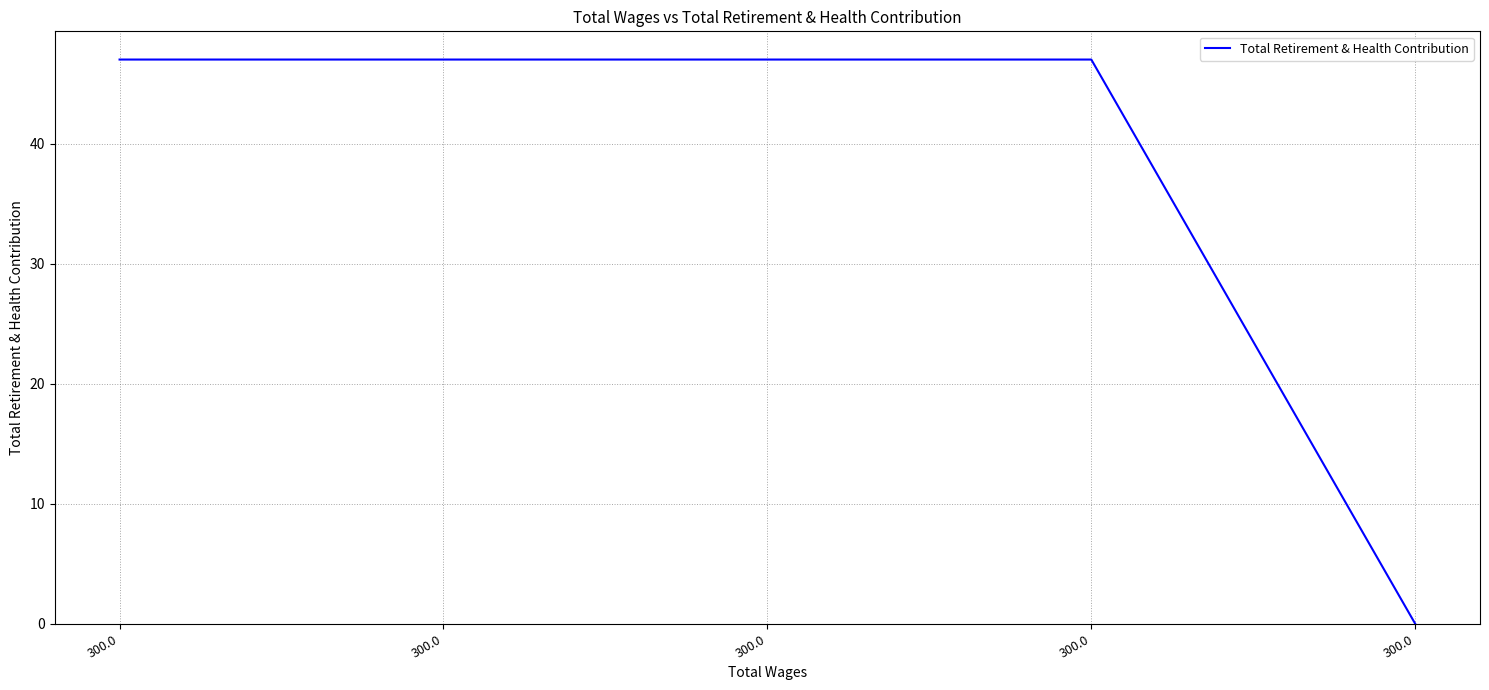

Reading right to left, what are all the values shown in this chart?

0	47	47	47	47